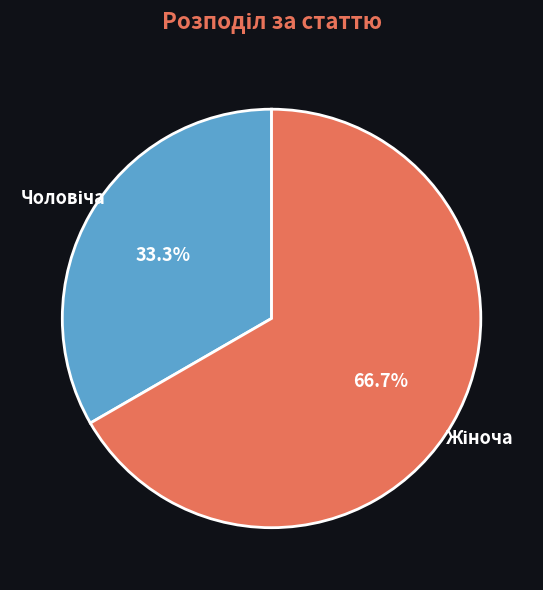

Count the number of slices in the pie.

2